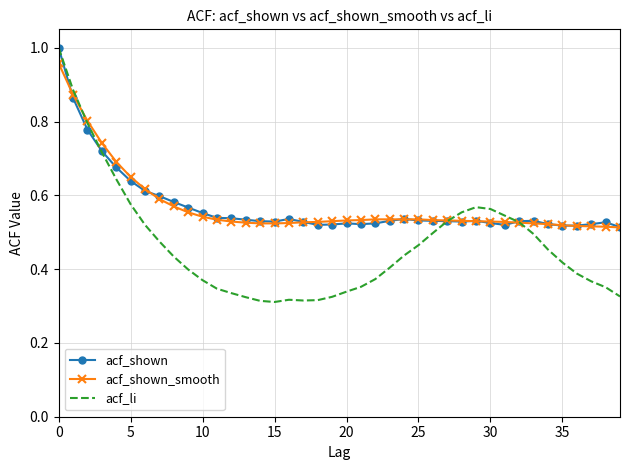

Which series has the widest spread of values?

acf_li